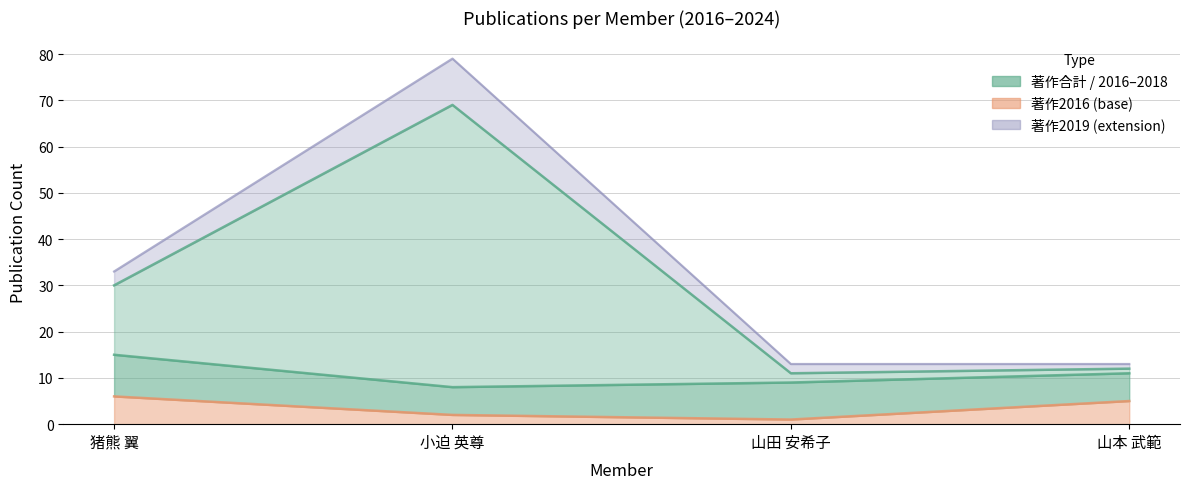

Reading left to right, extract all data points from this chart.

著作2016: 6	2	1	5
著作2019: 33	79	13	13
著作合計: 30	69	11	12